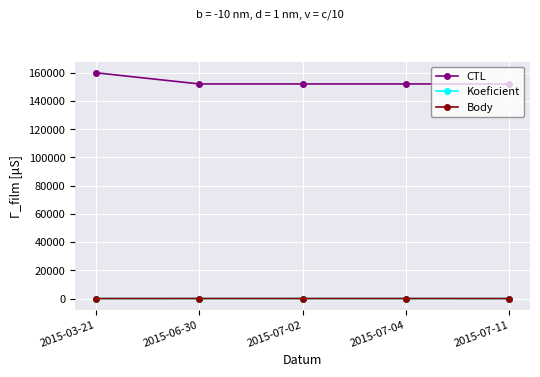

True or false: Koeficient and CTL cross at least once.

False